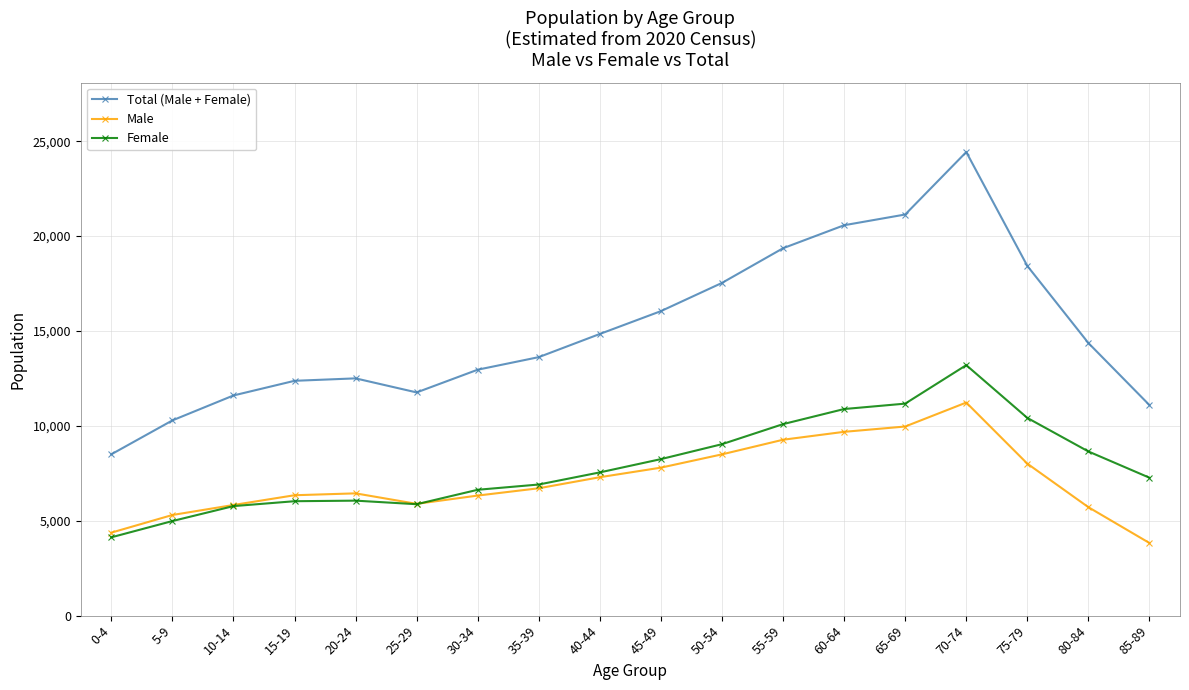

Which series changed the most between 55-59 and 85-89?

Total (Male + Female)